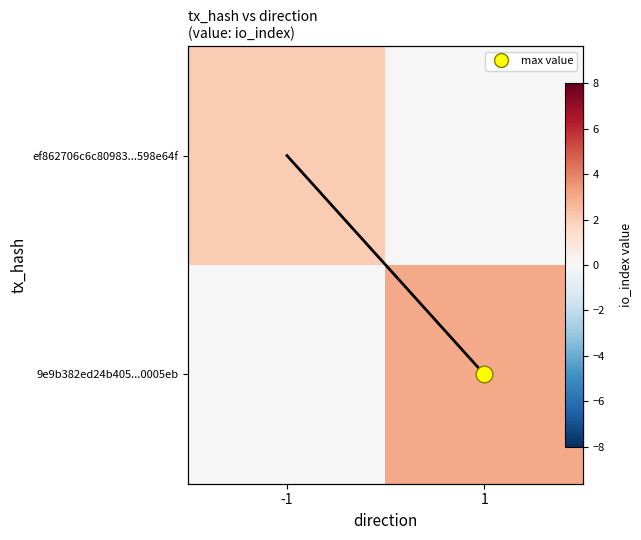

Between -1 and 1, which series saw the biggest shift?

9e9b382ed24b405...0005eb